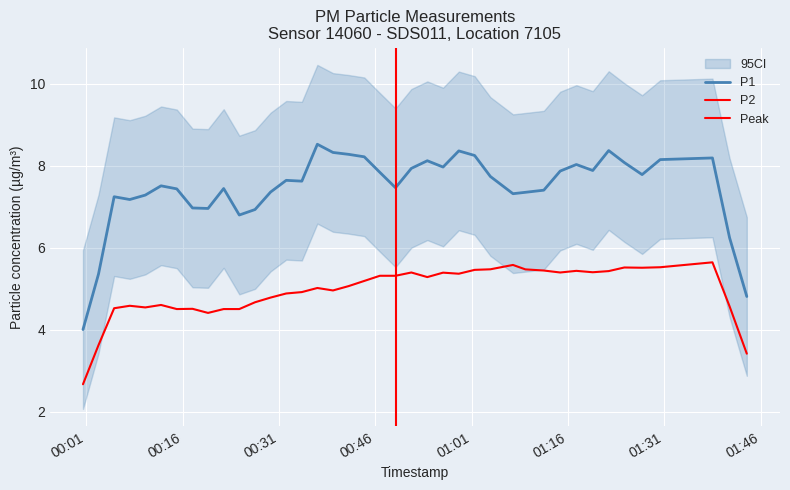

At which category is the sum across all series the highest?

32